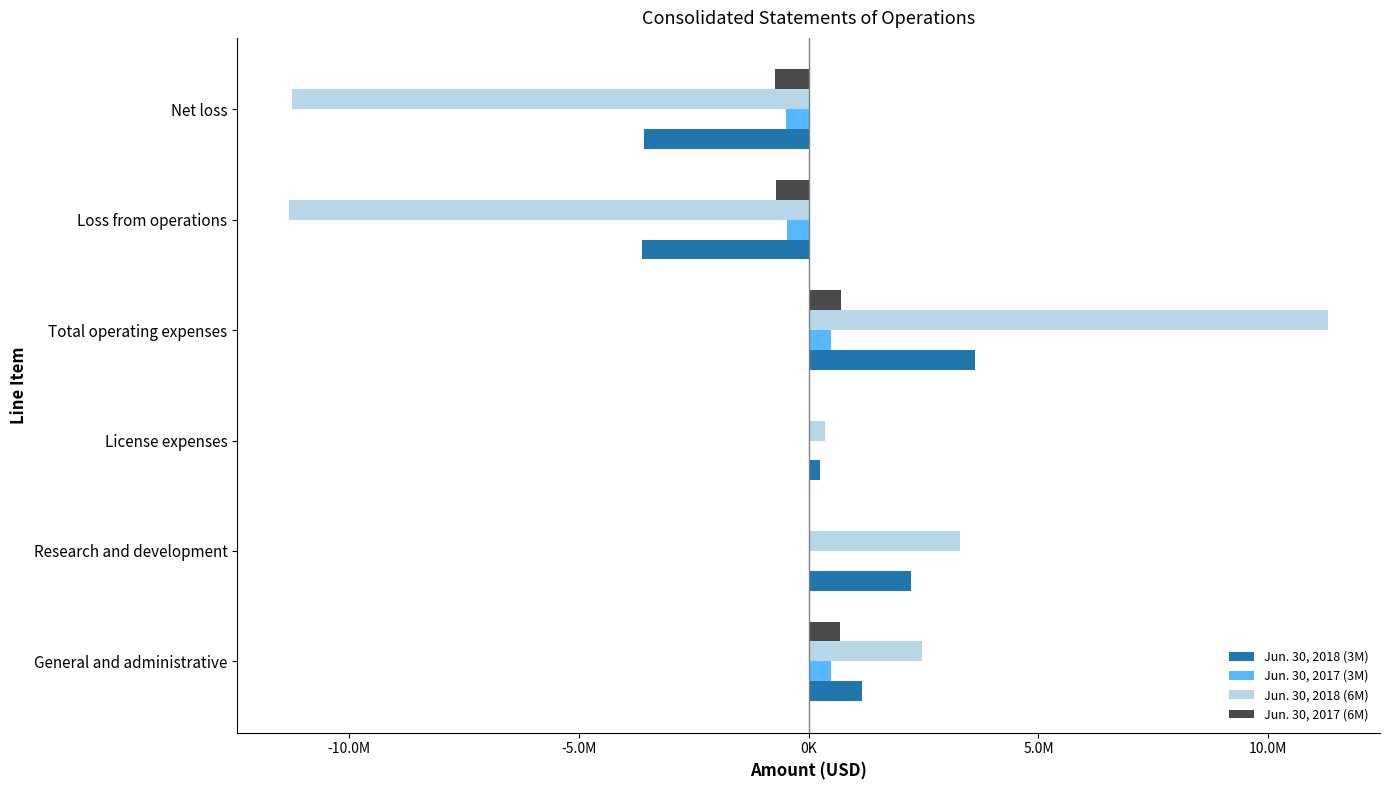

What are all the series names shown in the legend?

Jun. 30, 2018 (3M), Jun. 30, 2017 (3M), Jun. 30, 2018 (6M), Jun. 30, 2017 (6M)